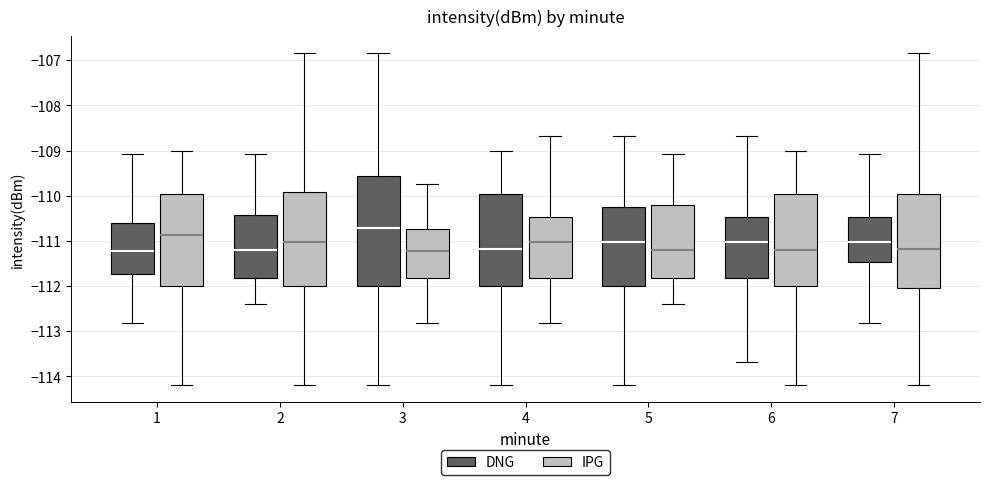

Comparing the boxes themselves (not the whiskers), which one is the tallest?

3 (DNG)